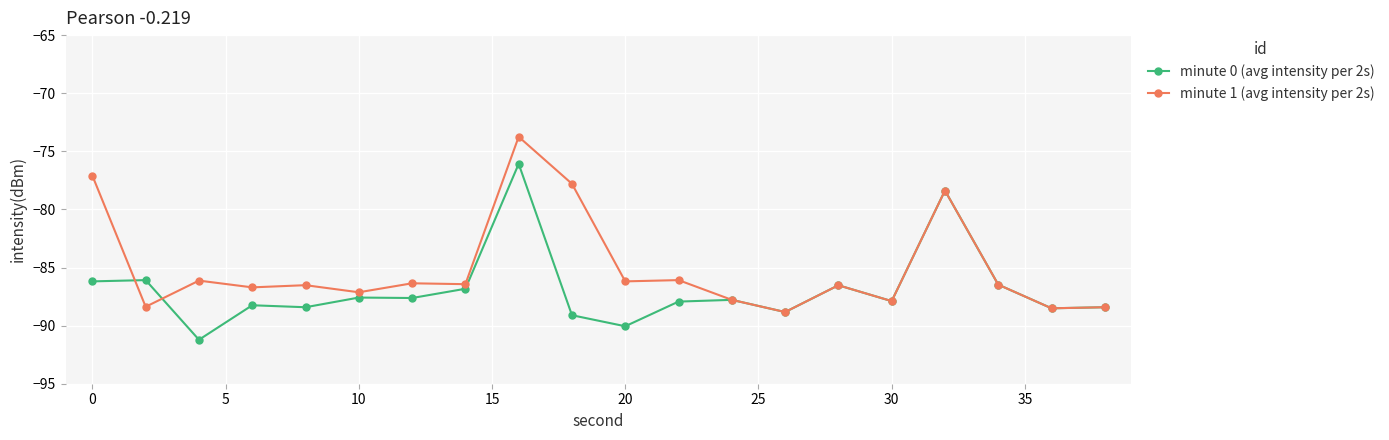

Which series has the largest total across all categories?

minute 1 (avg intensity per 2s)